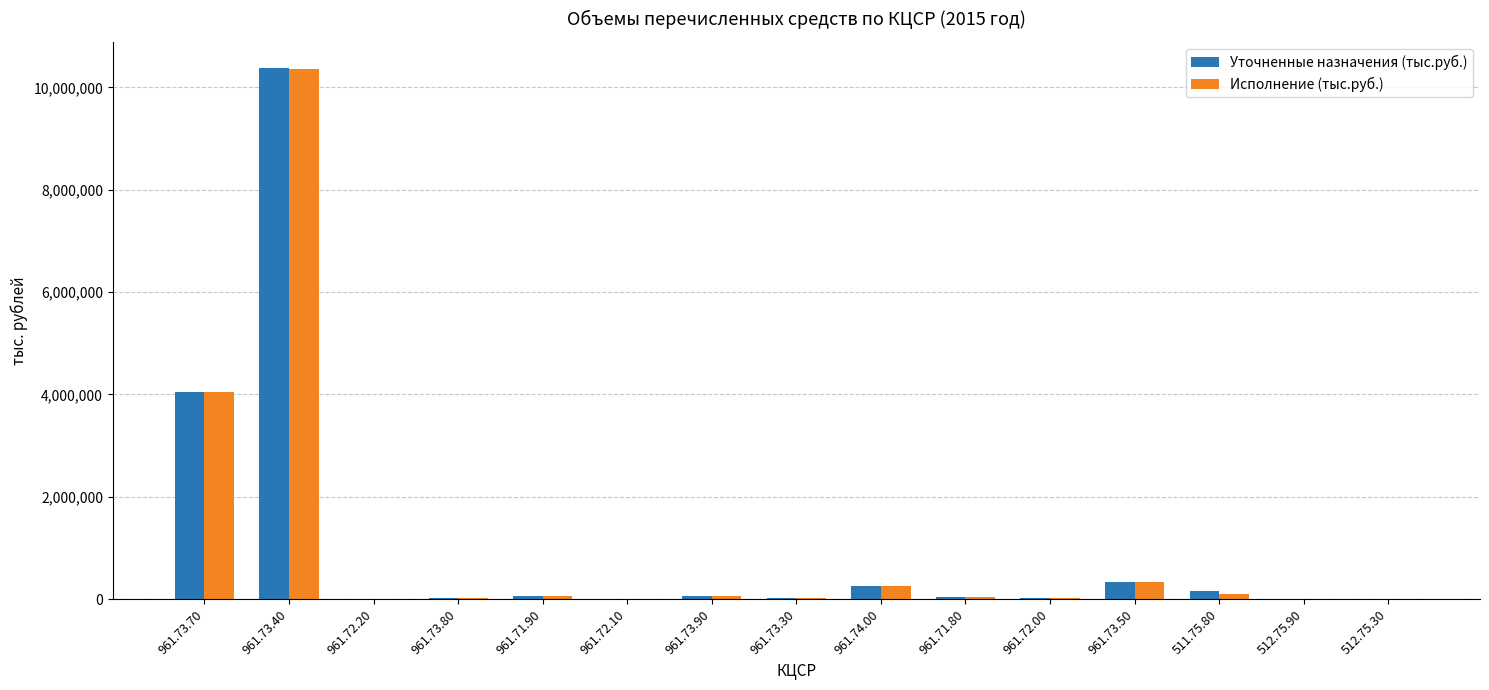

What is the average value of the Исполнение (тыс.руб.) series?

1022734.4